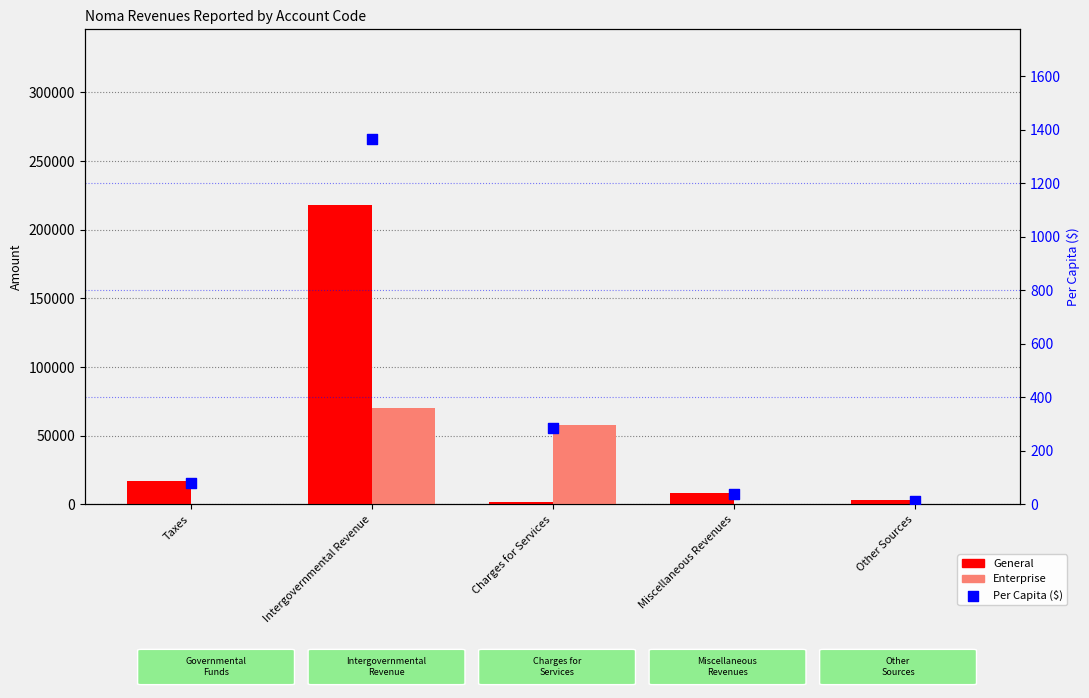

Which series has the largest total across all categories?

General